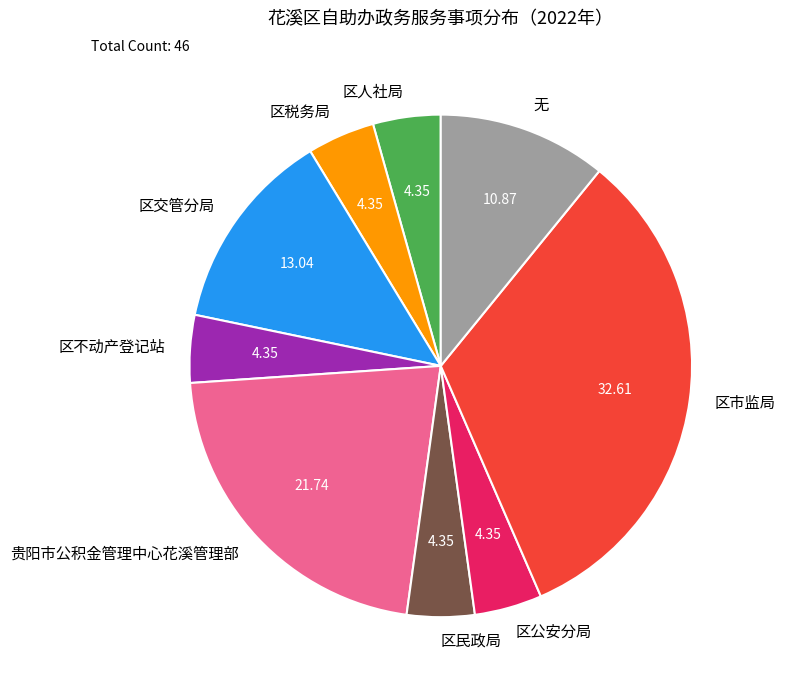

Does any single category account for the majority?

No